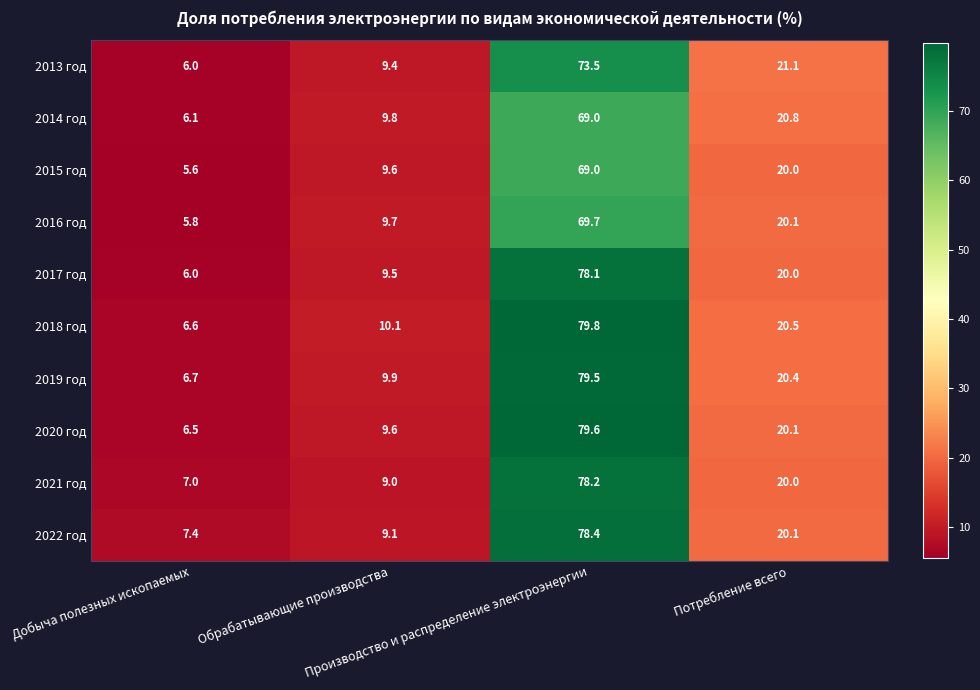

What is the minimum value shown in the chart?

5.6